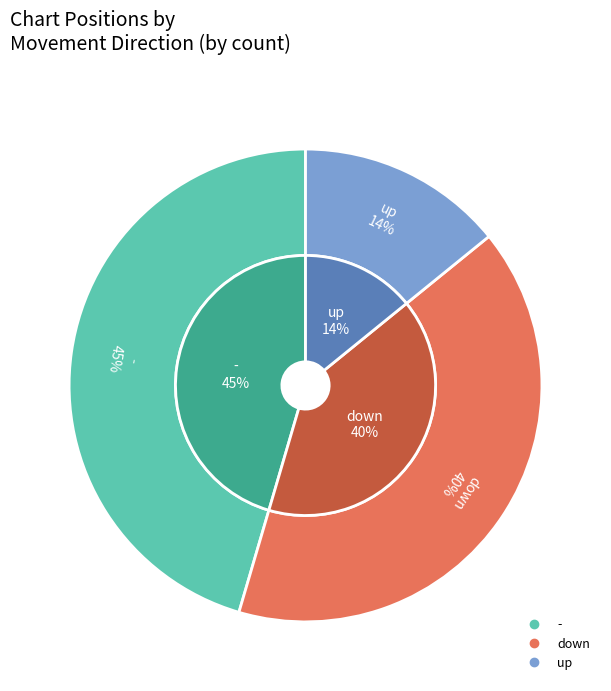

To the nearest percent, what percentage of the pie is up?

14%